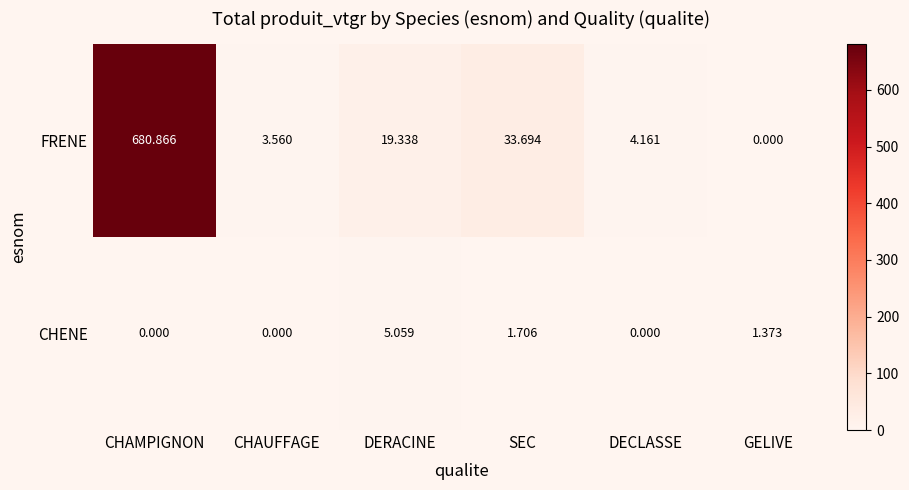

List the series in order of their overall mean, lowest first.

CHENE, FRENE